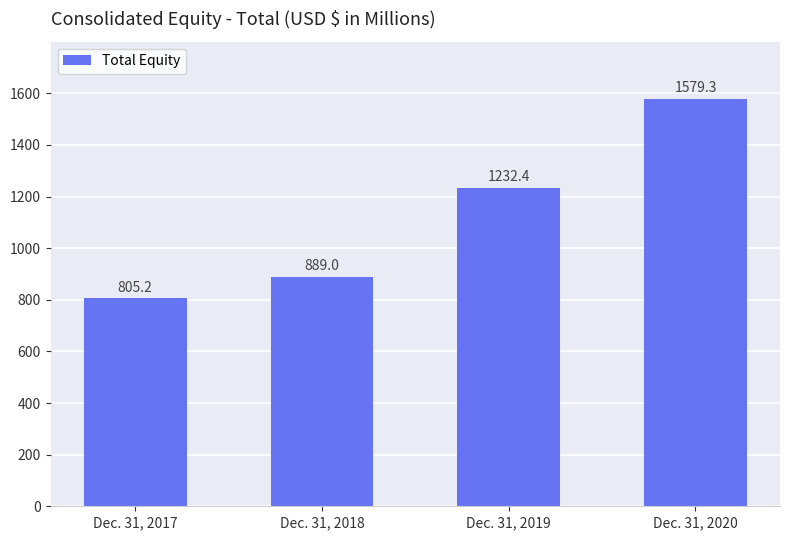

What is the sum of the values at Dec. 31, 2020 and Dec. 31, 2019?

2811.7